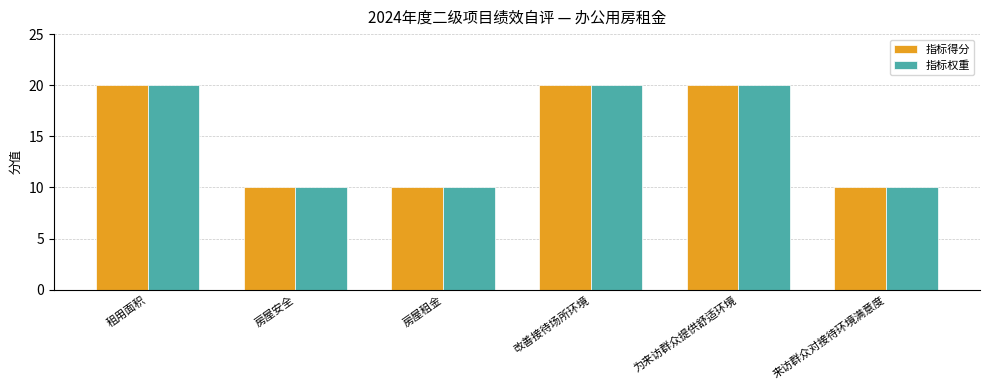

At how many categories does at least one series exceed 17?

3